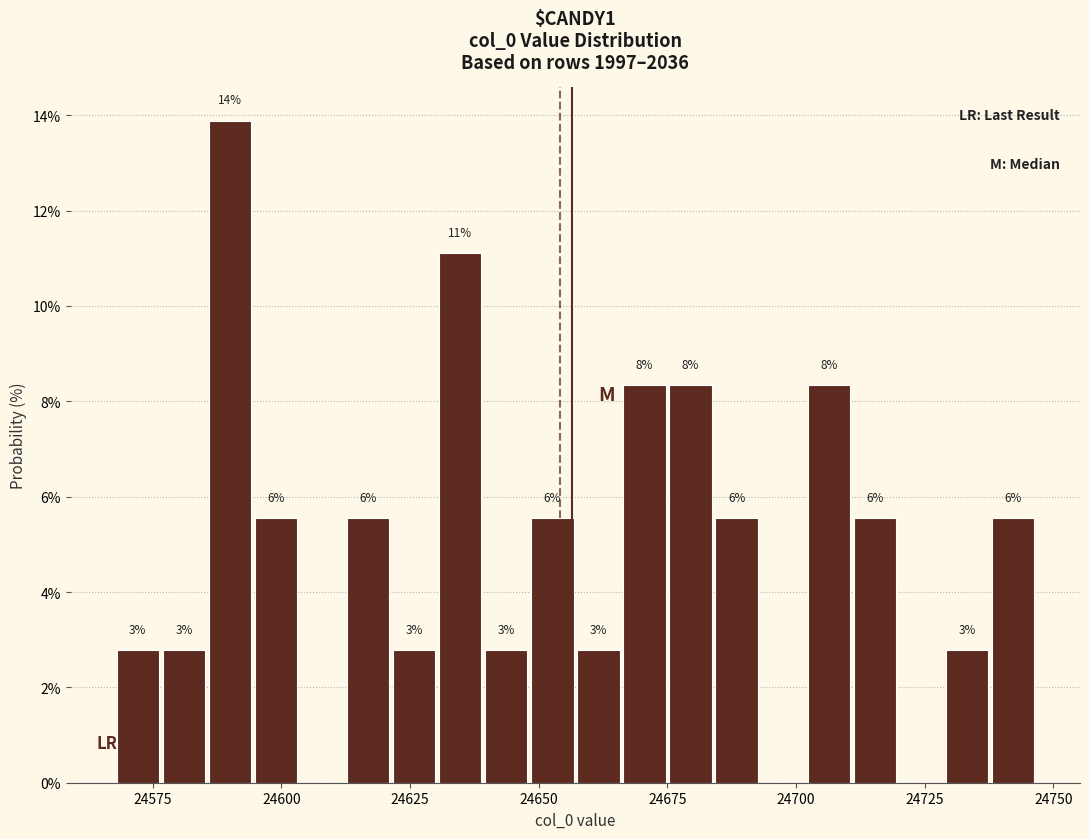

Read against the x-axis, roughly where is the centre of the tallest bar?

24590